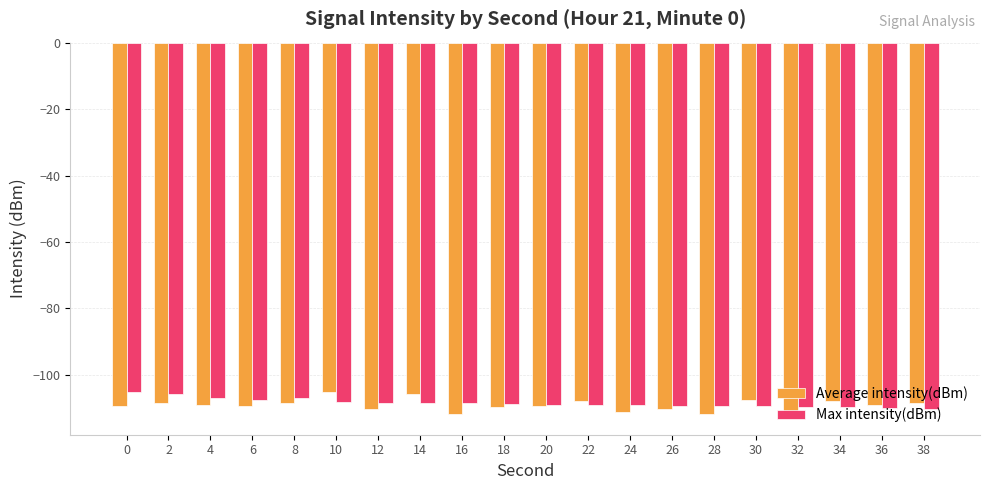

What is the difference between the maximum and minimum values in the Average intensity(dBm) series?

7.3